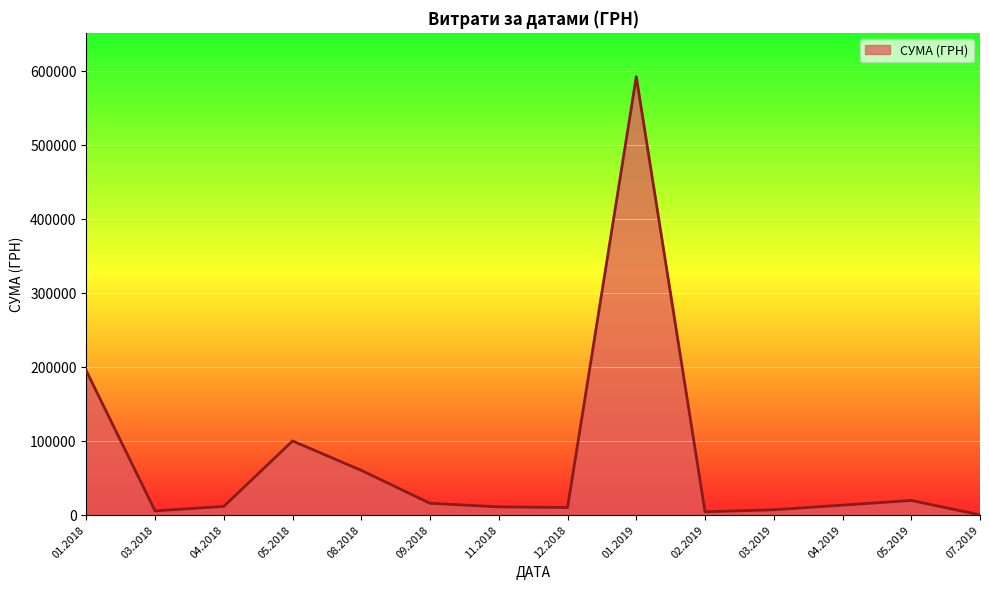

True or false: the data has more than 2 interior local peaks.

True